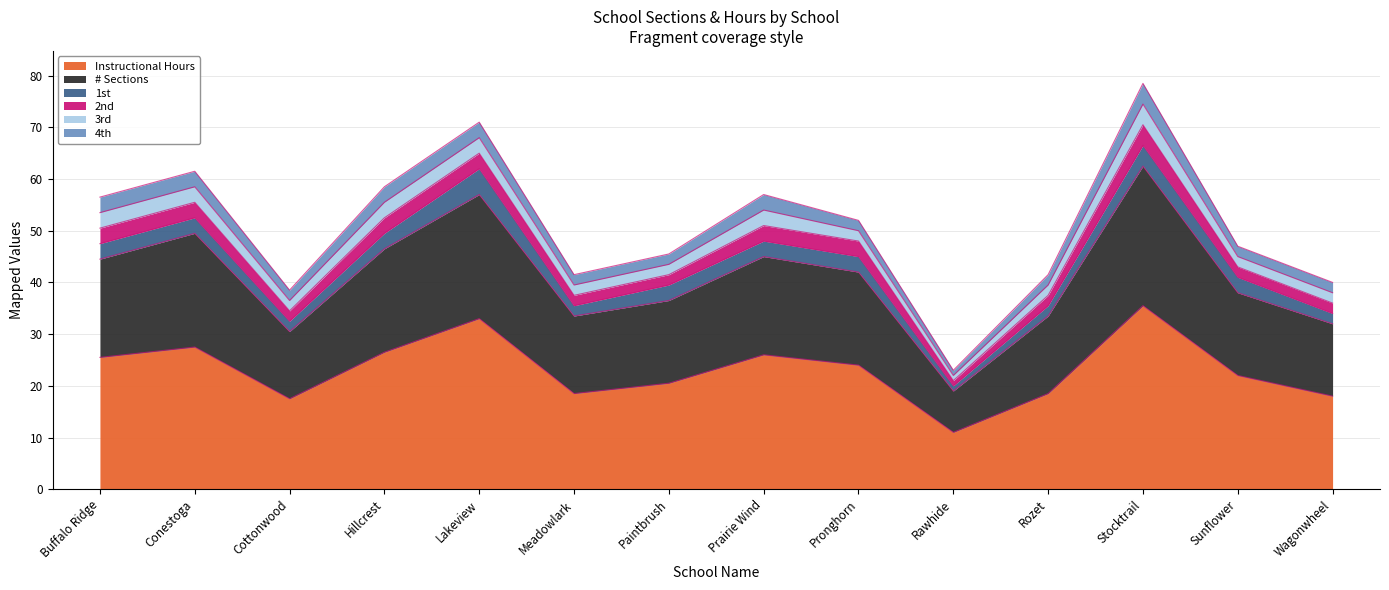

What is the approximate value of 1st at Rawhide?

1.0